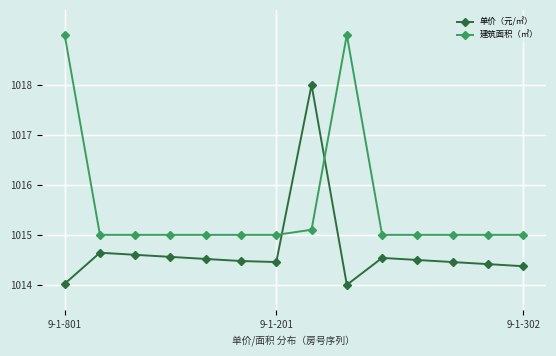

How many intersections are there between 单价（元/㎡） and 建筑面积（㎡）?

2